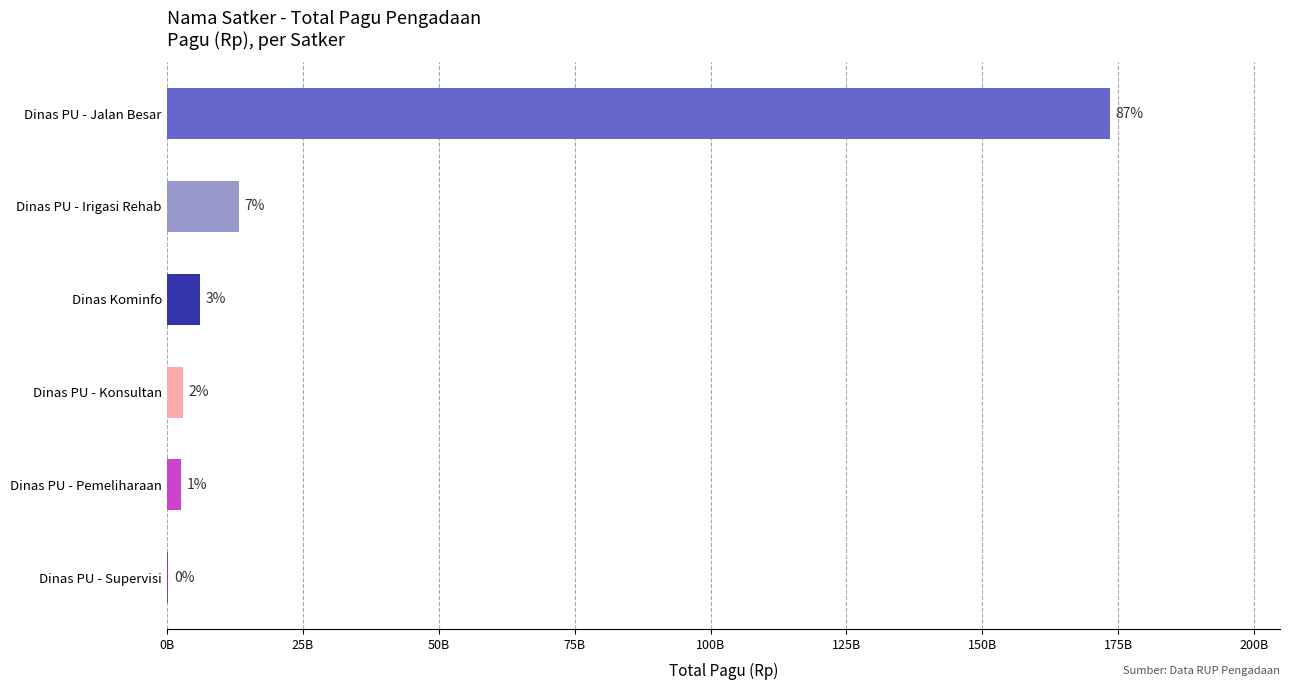

How many bars are there in total?

6